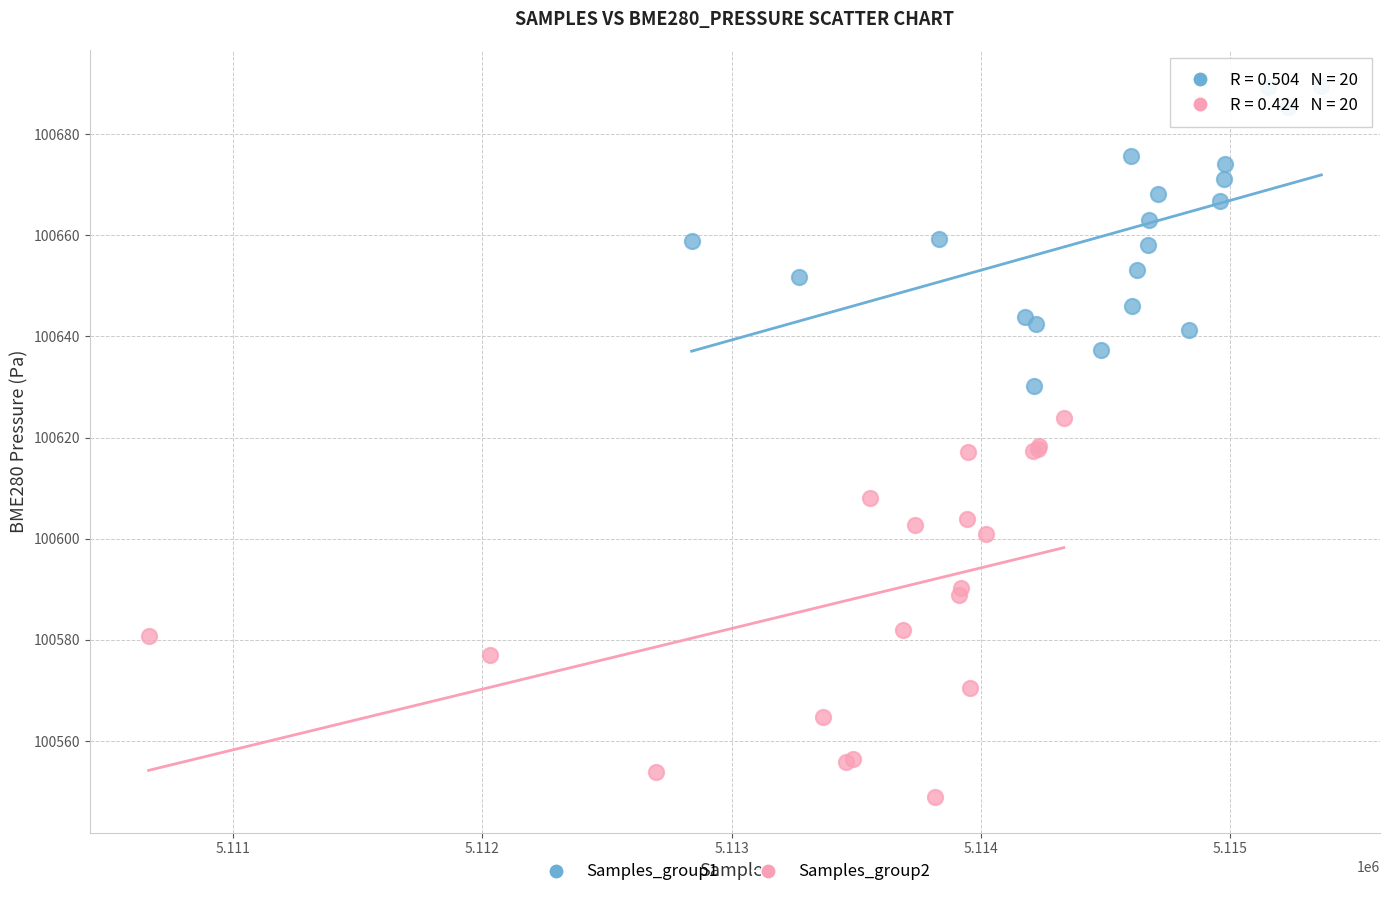

What are all the series names shown in the legend?

Samples_group1, Samples_group2